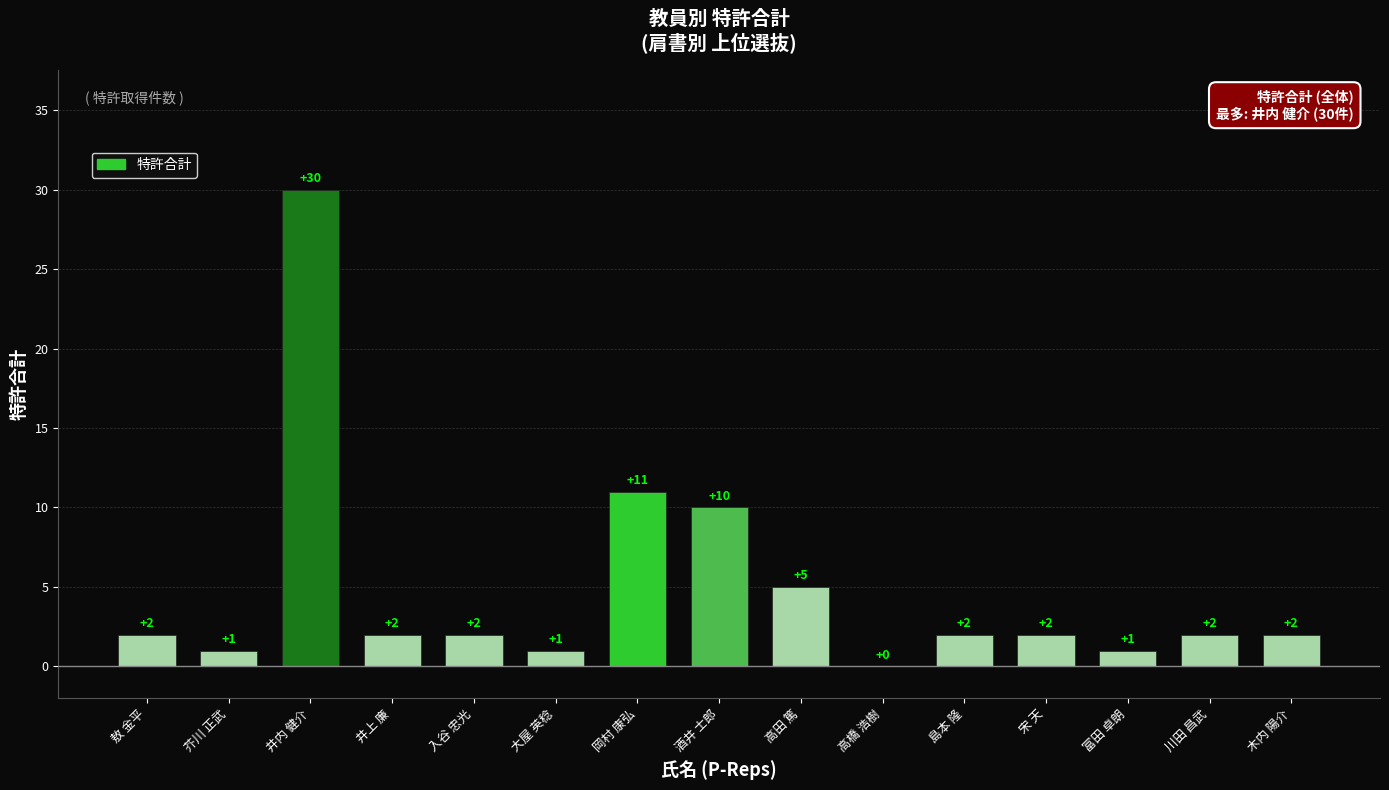

What is the sum of the values at 井内 健介 and 酒井 士郎?

40